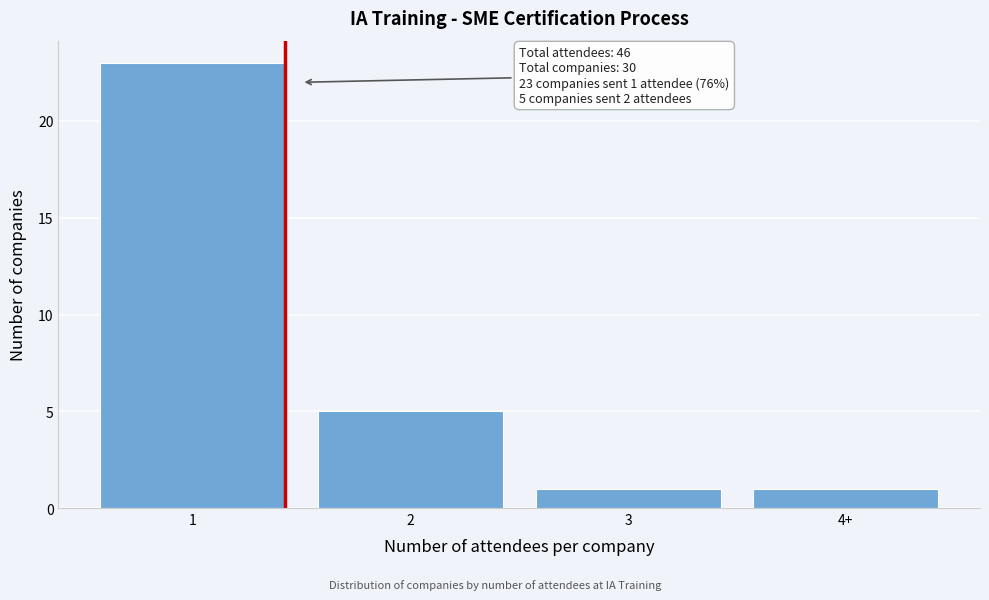

Reading left to right, extract all data points from this chart.

1=23	2=5	3=1	4+=1